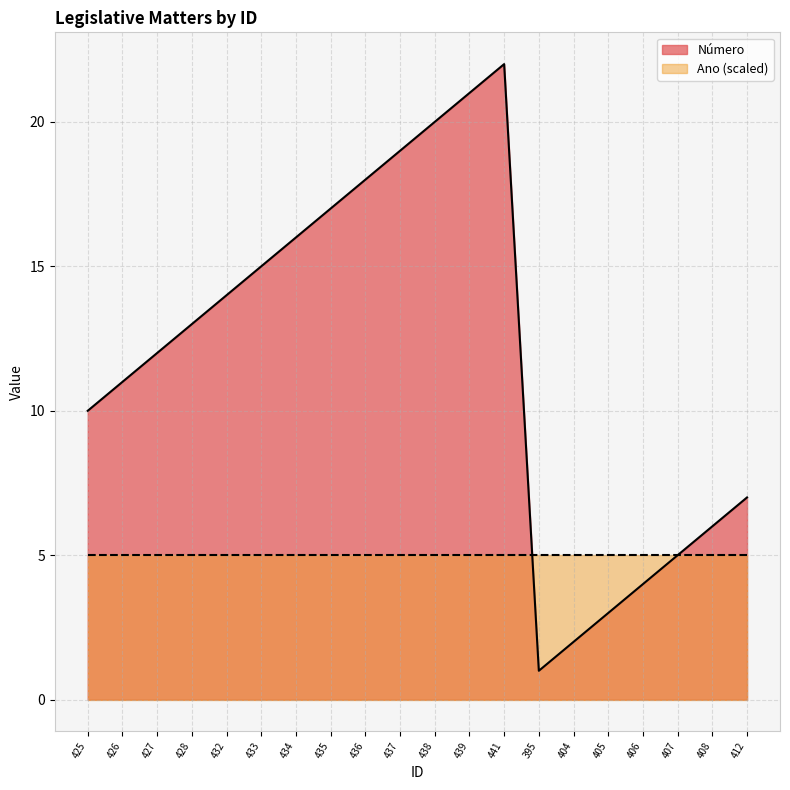

True or false: the data shows 11 at 412.

False